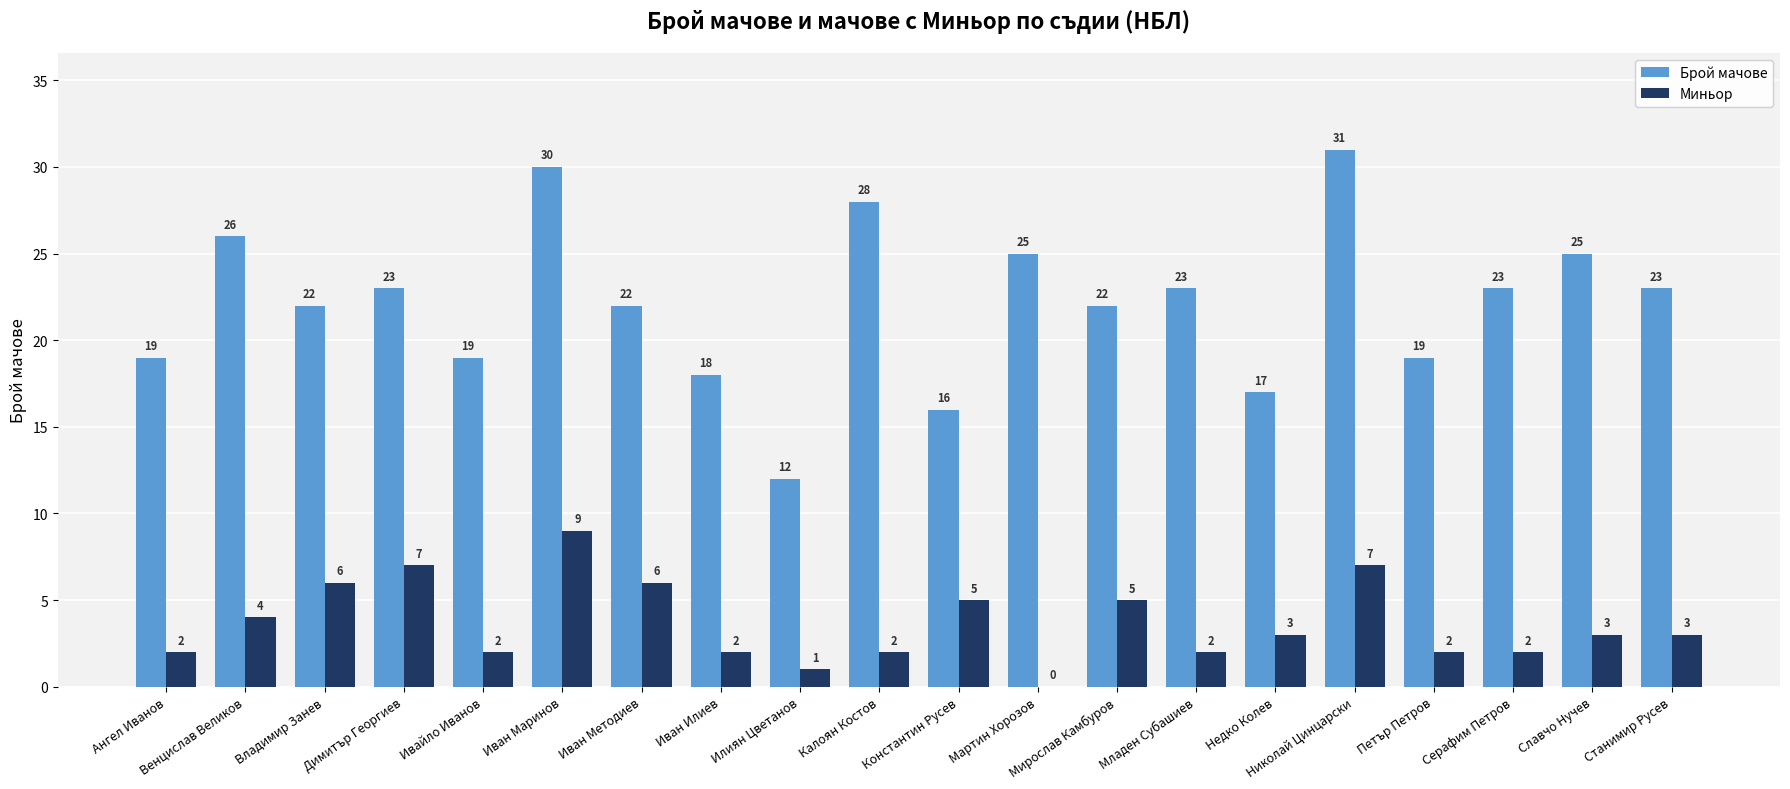

What is the greatest value displayed?

31